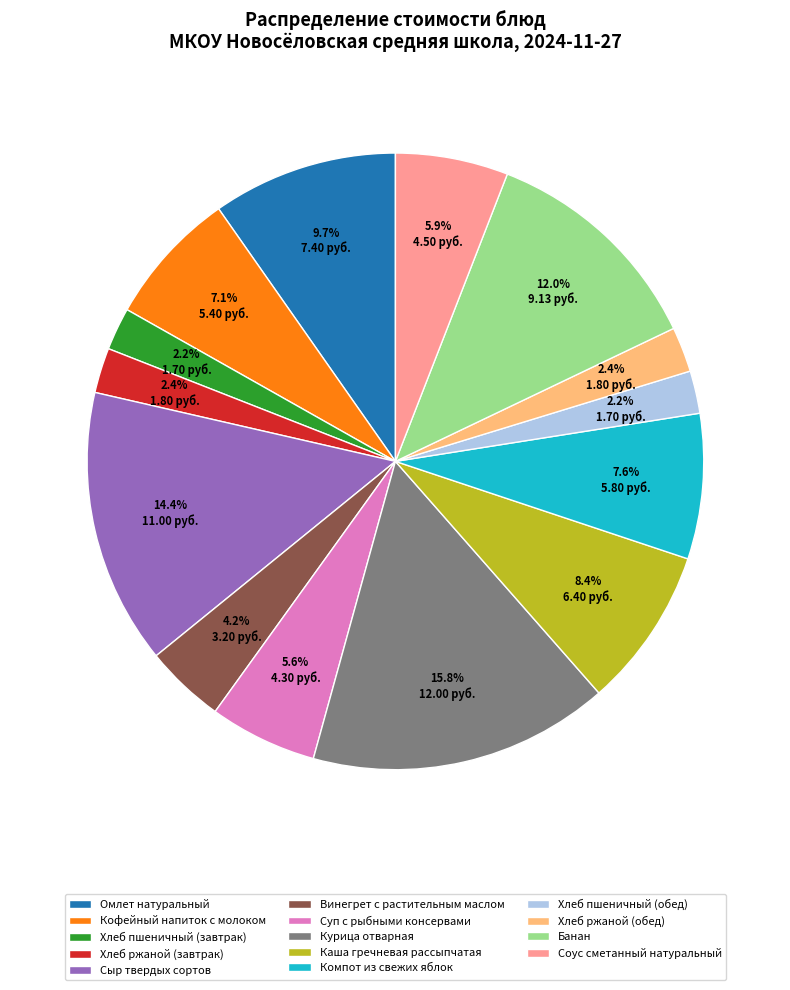

Which category has the biggest portion of the pie?

Курица отварная